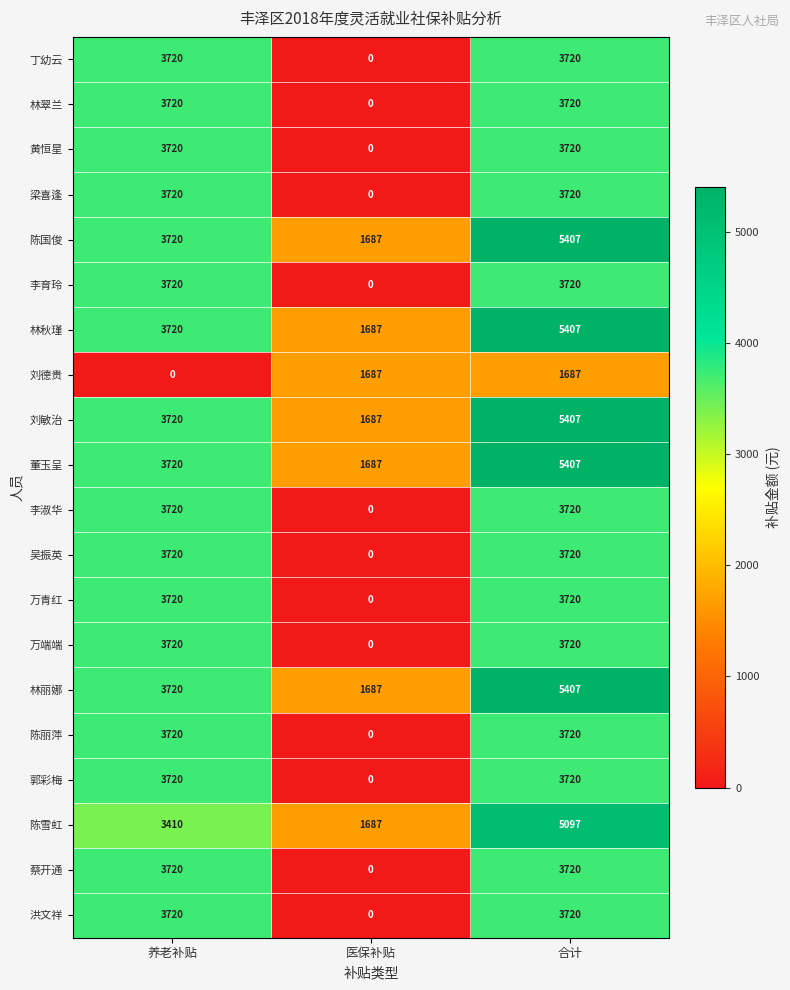

True or false: 黄恒星 has a value of 0 at 医保补贴.

True